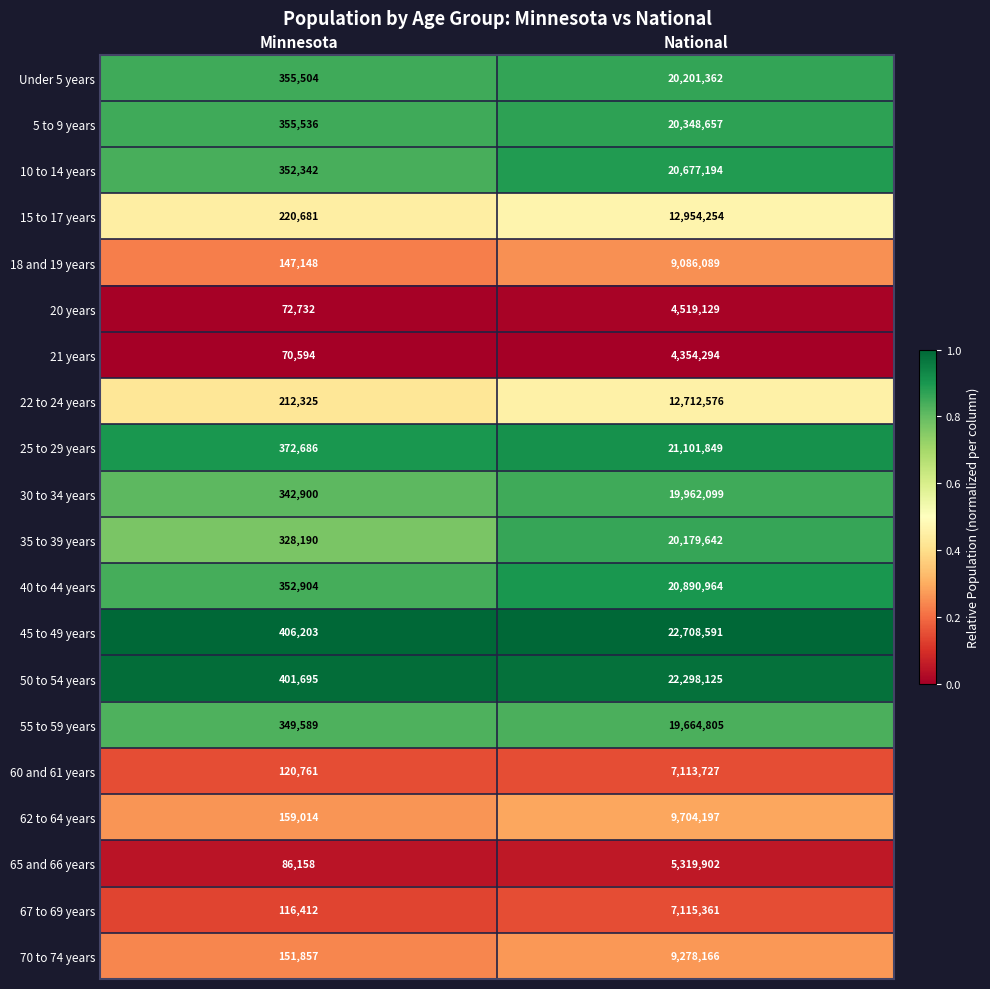

What is the total value across all series at Minnesota?

4975231